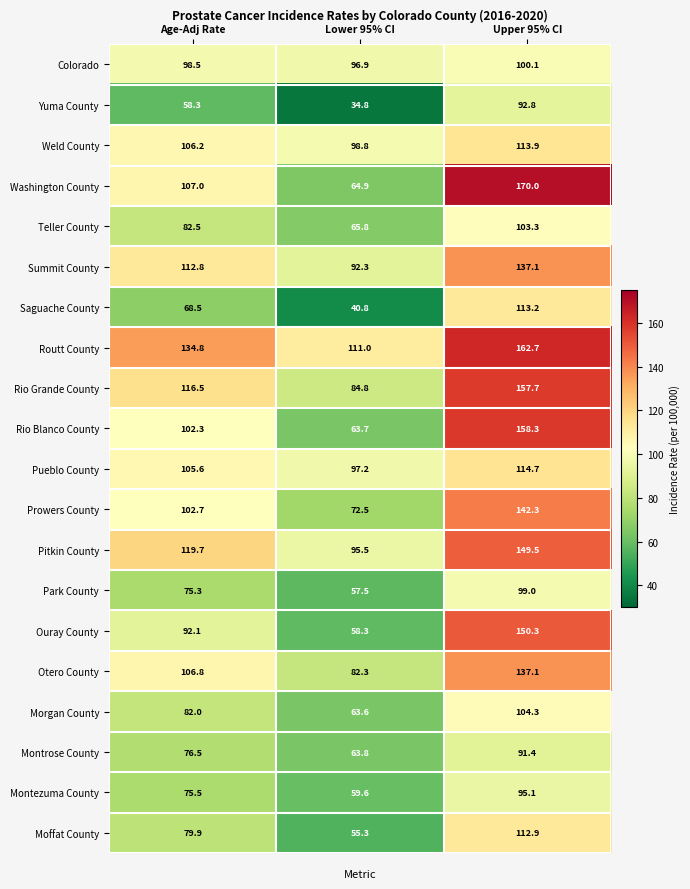

What is the sum of the Prowers County values at Upper 95% CI and Lower 95% CI?

214.8